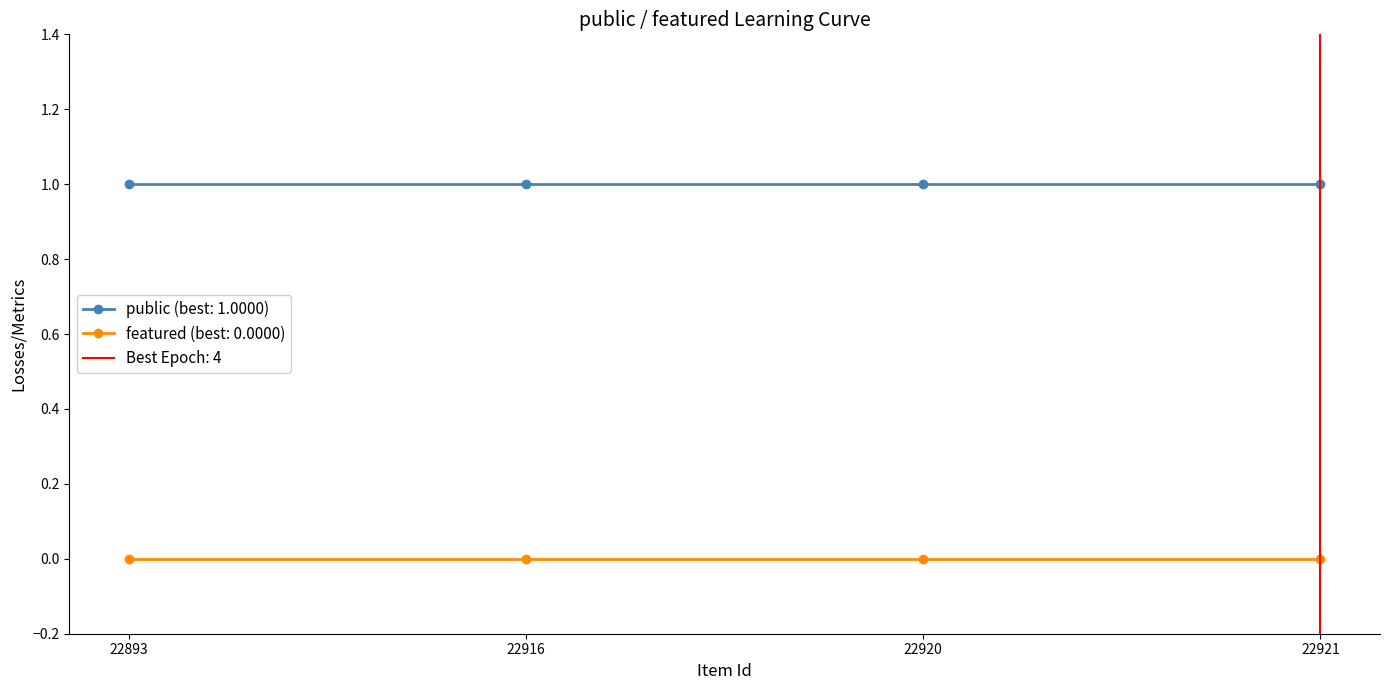

How many data points does each series have?

4